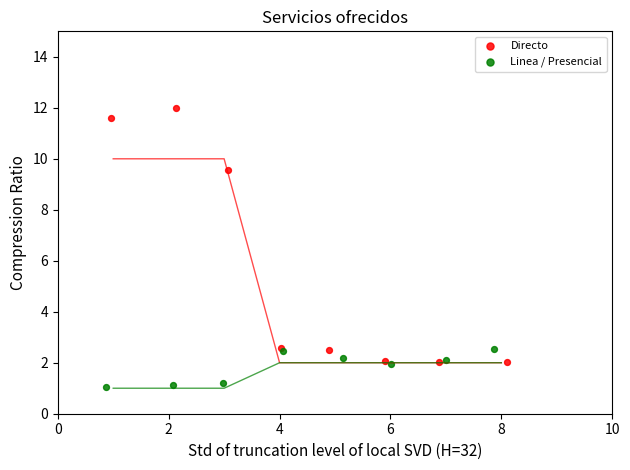

Which series contains the lowest Y value?

Linea / Presencial